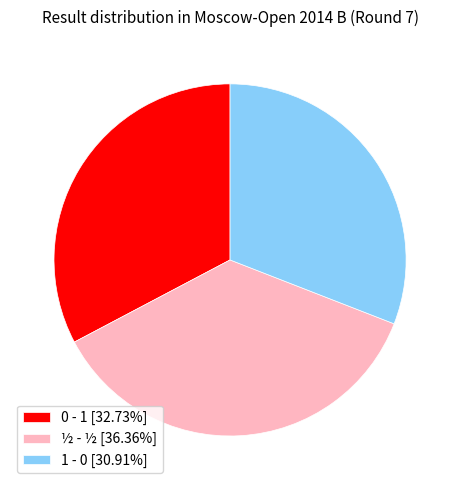

The ½ - ½ slice represents 36% of the pie. True or false?

True